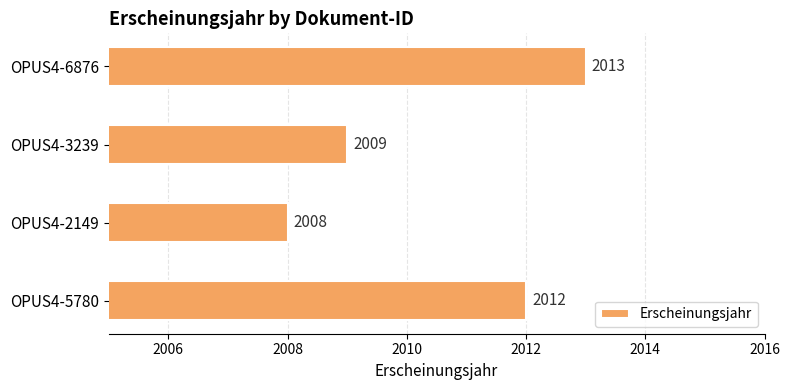

How many data points does each series have?

4